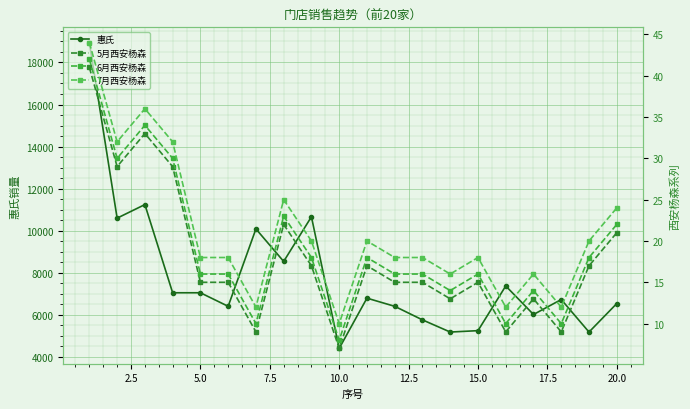

Which series has the widest spread of values?

惠氏